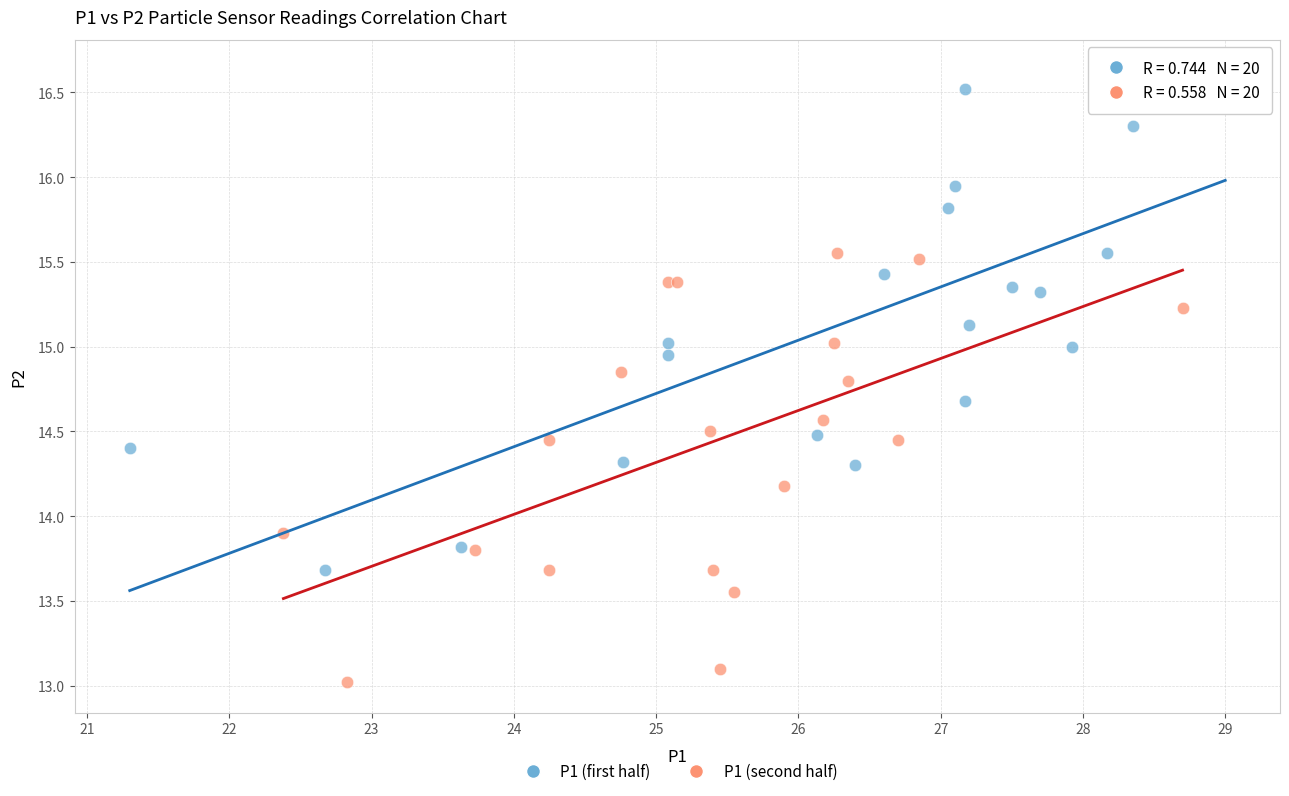

Which series contains the highest Y value?

P1 (first half)